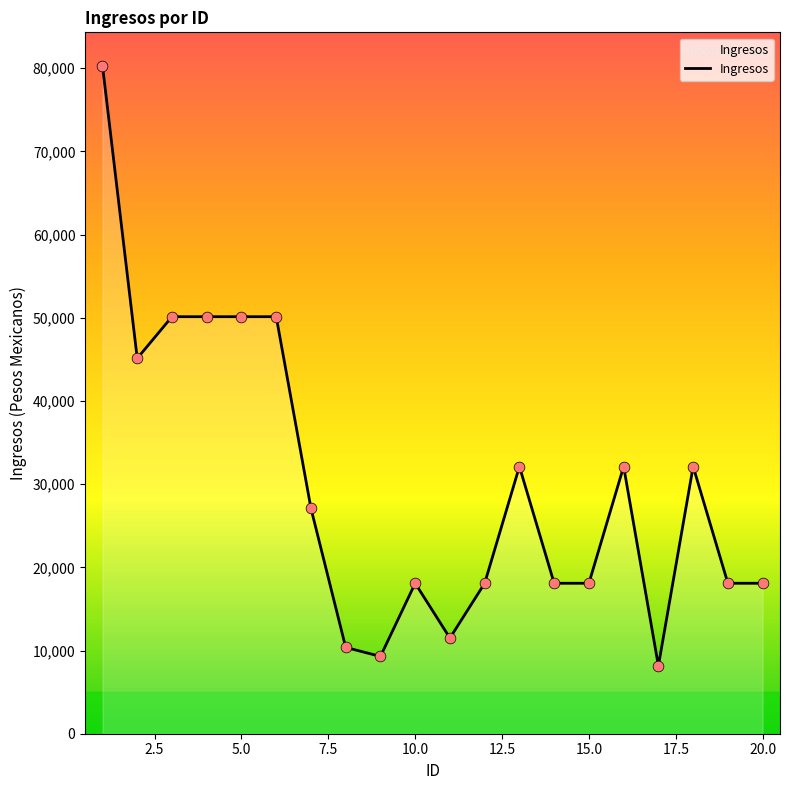

What is the maximum value shown in the chart?

80291.5